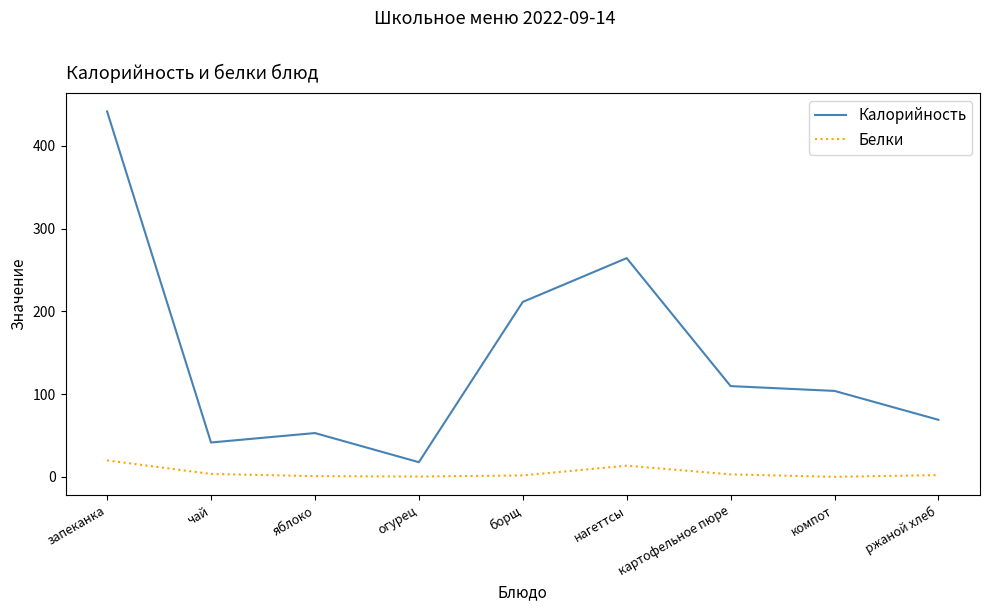

Rank the series by their average value, from lowest to highest.

Белки, Калорийность